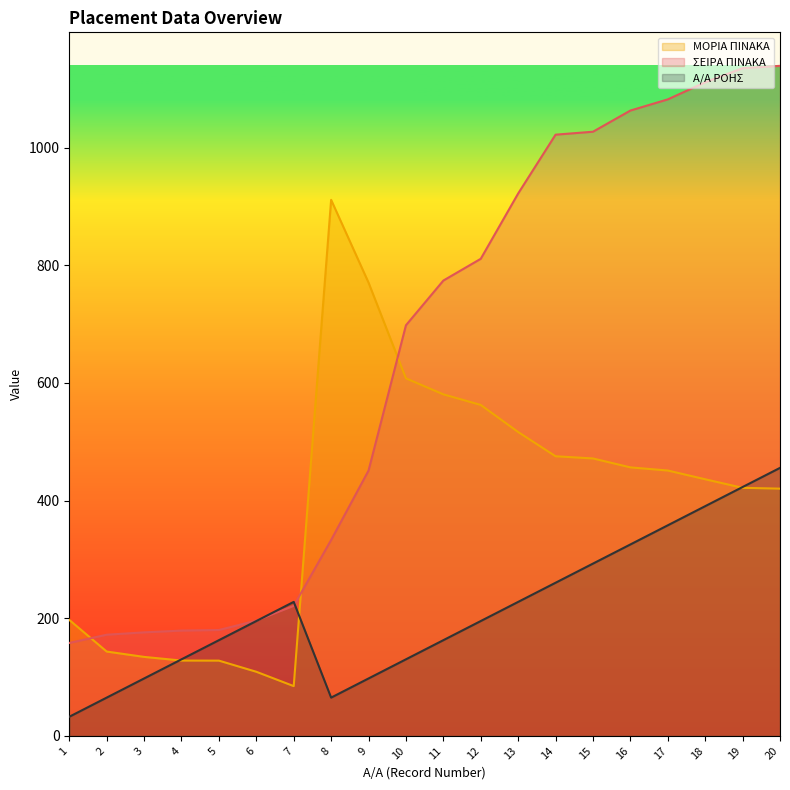

Where is the first local minimum for ΜΟΡΙΑ ΠΙΝΑΚΑ?

7